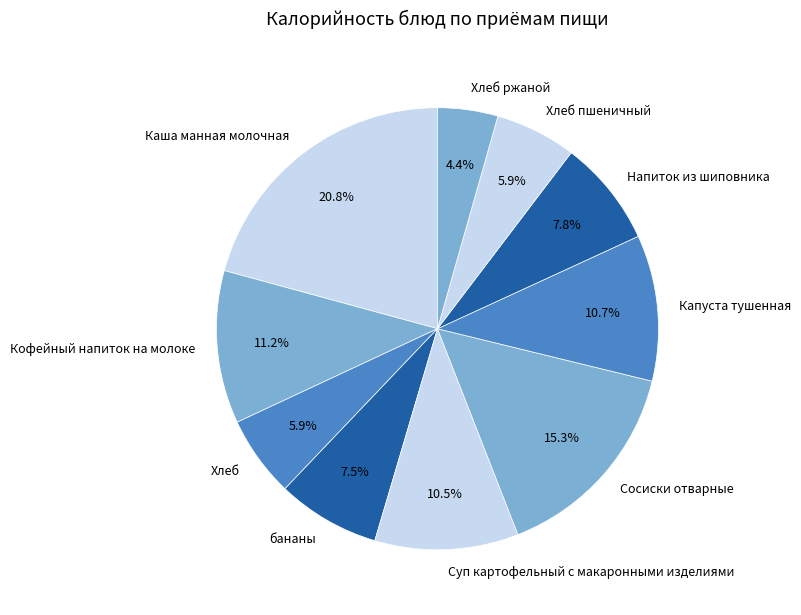

What percentage is the Хлеб пшеничный slice, to the nearest percent?

6%